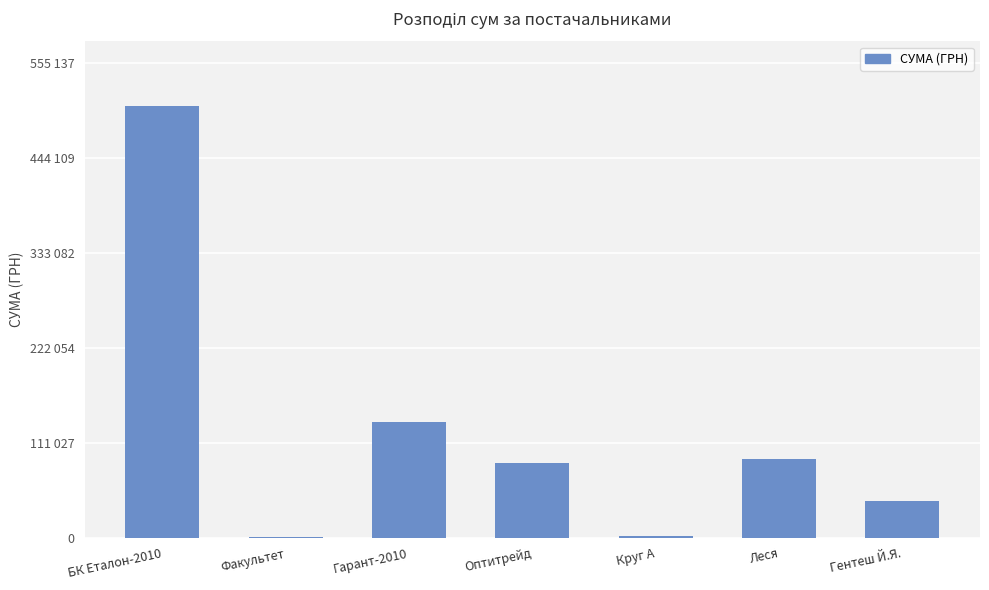

Is it true that the value at Гентеш Й.Я. is 43267.4?

True